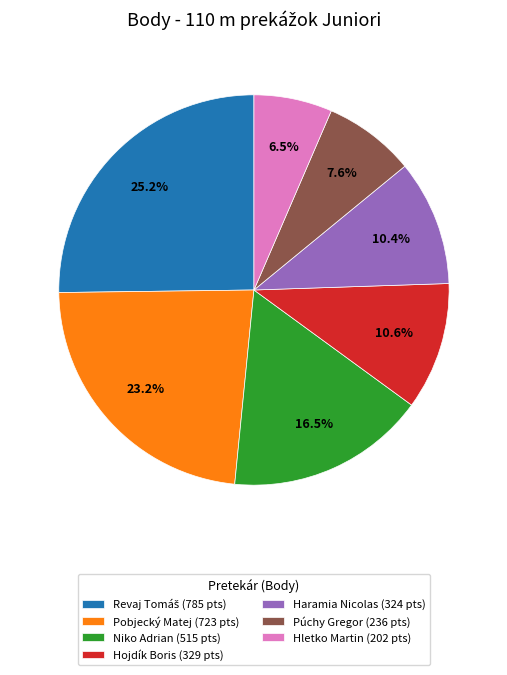

Which category has the smallest portion of the pie?

Hletko Martin